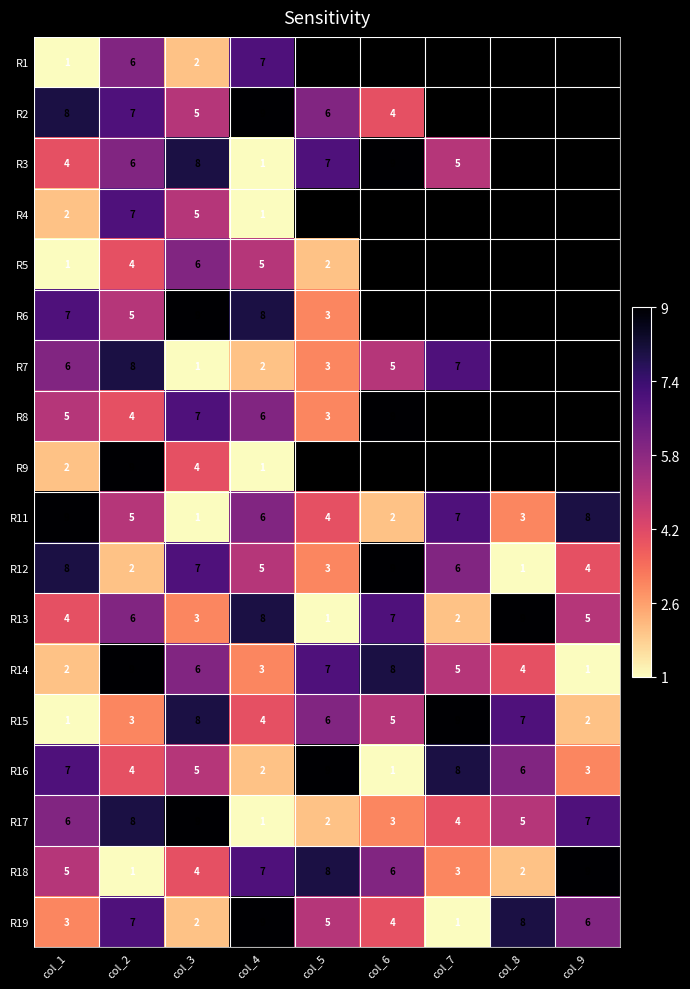

Rank the categories by R19 value from highest to lowest.

col_4, col_8, col_2, col_9, col_5, col_6, col_1, col_3, col_7